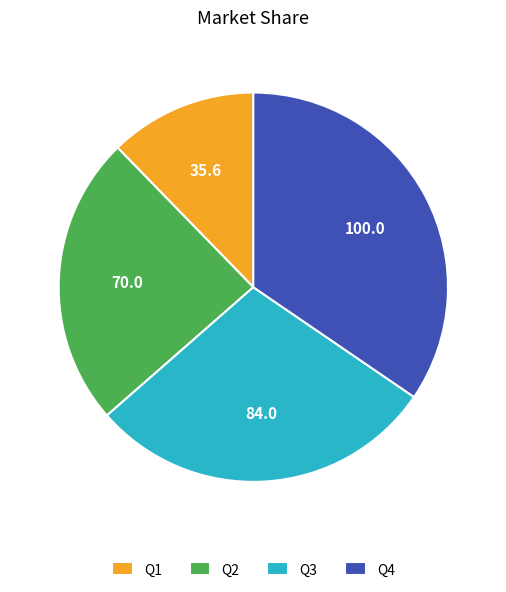

True or false: Q1 accounts for 12% of the total.

True